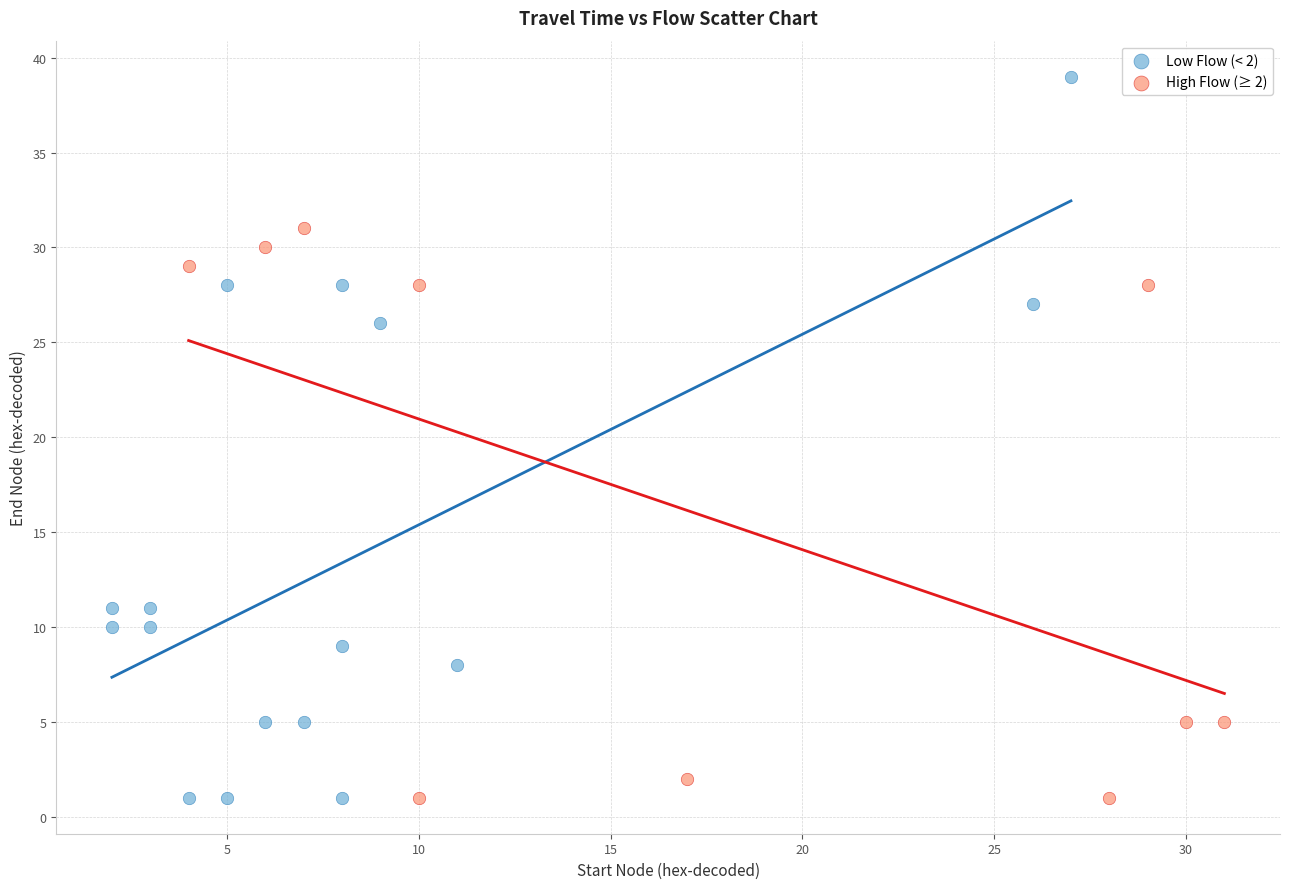

Which series reaches the maximum Y coordinate?

Low Flow (< 2)